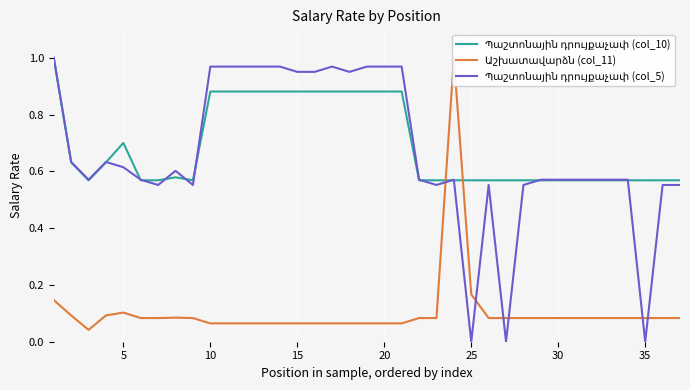

The value of Պաշտոնային դրույքաչափ (col_5) at 5 is 0.6. True or false?

True